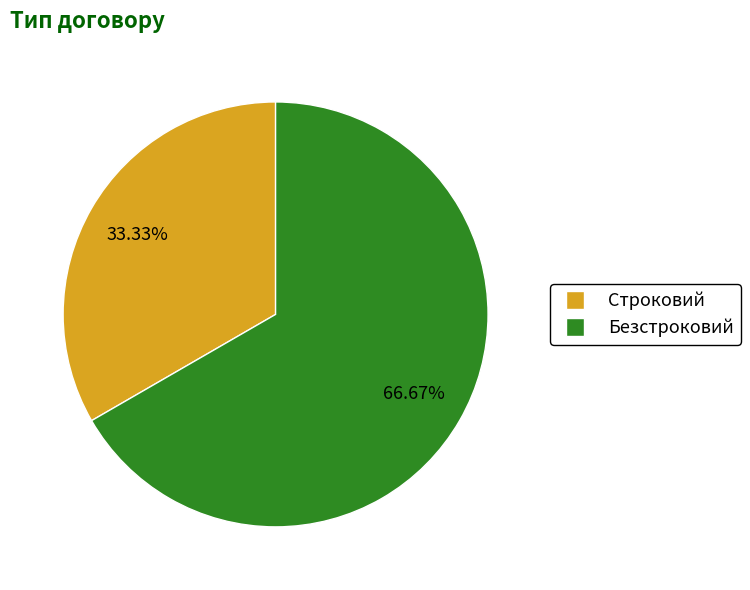

What is the largest slice in the pie chart?

Безстроковий